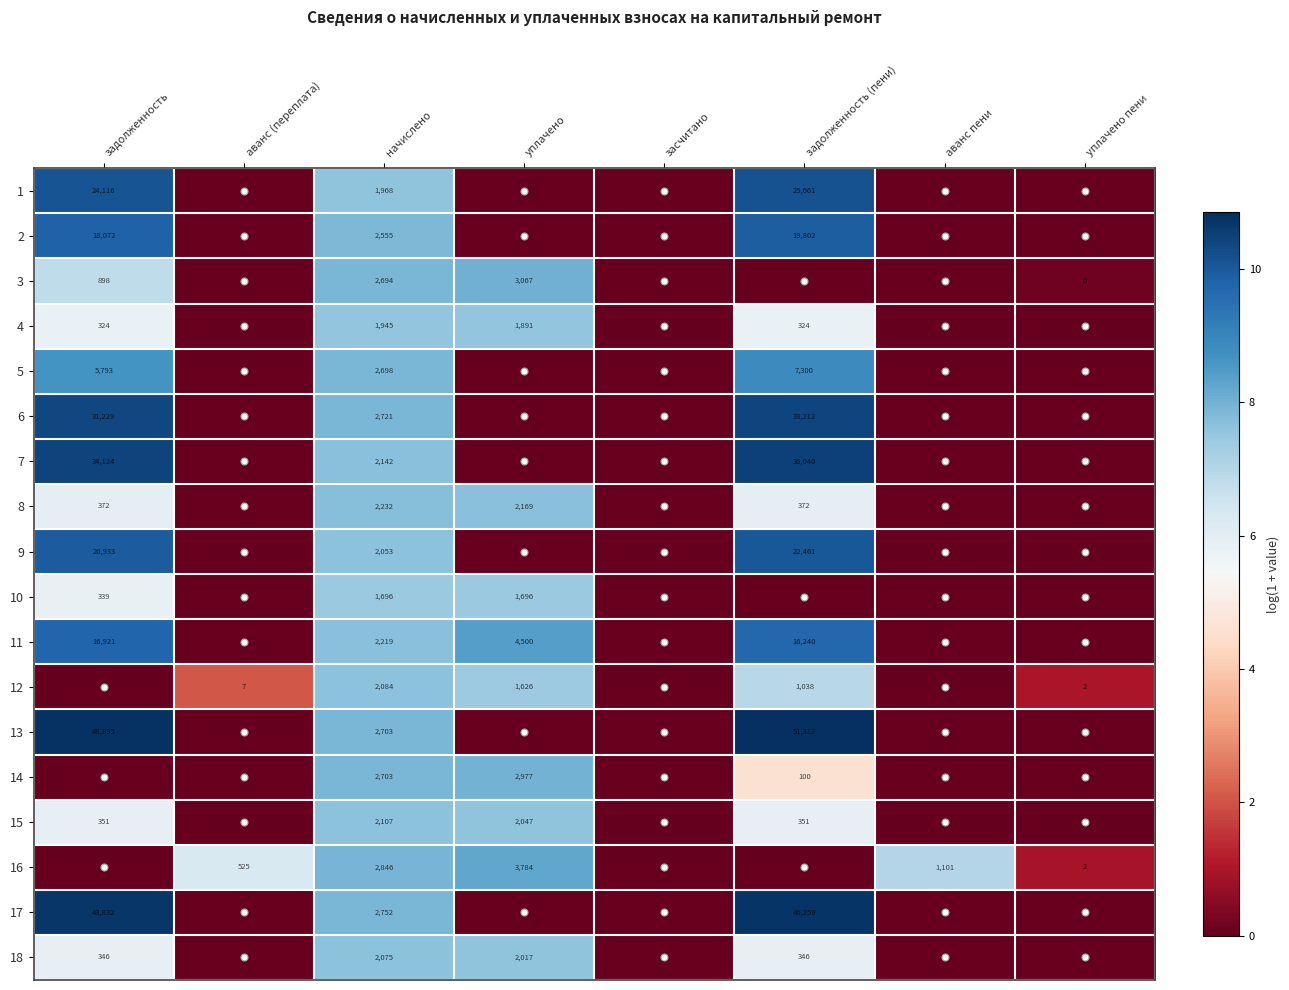

At how many categories does at least one series exceed 5?

6